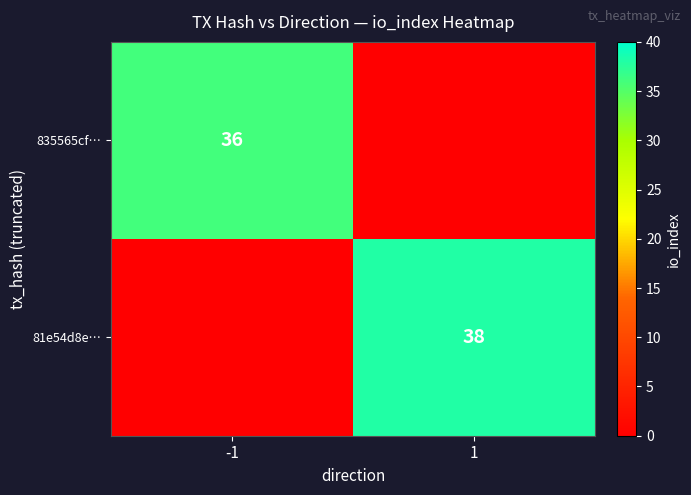

True or false: 81e54d8e… has a value of 57 at 1.

False